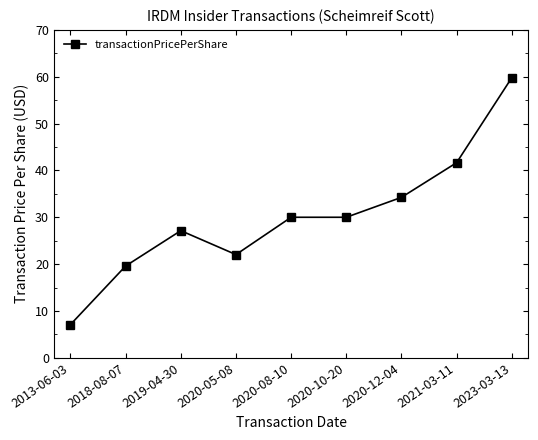

At which category does the chart reach its minimum across all series?

2013-06-03